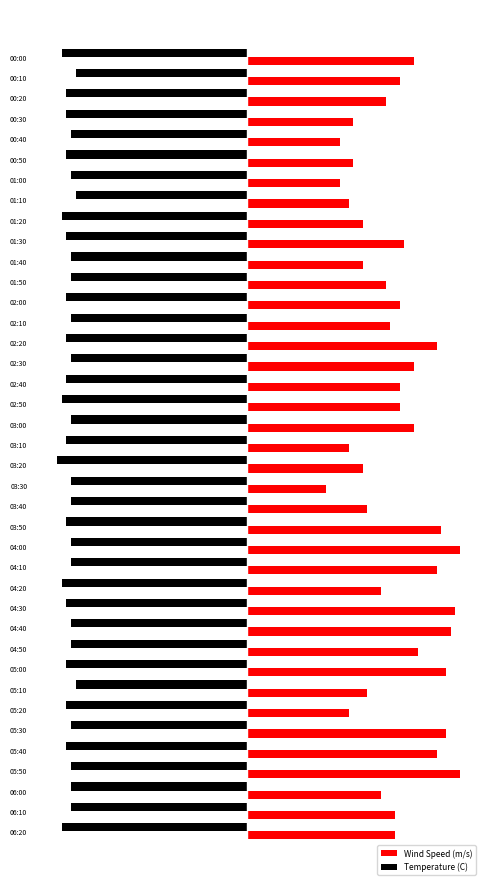

Which category has the lowest value across all series?

03:20